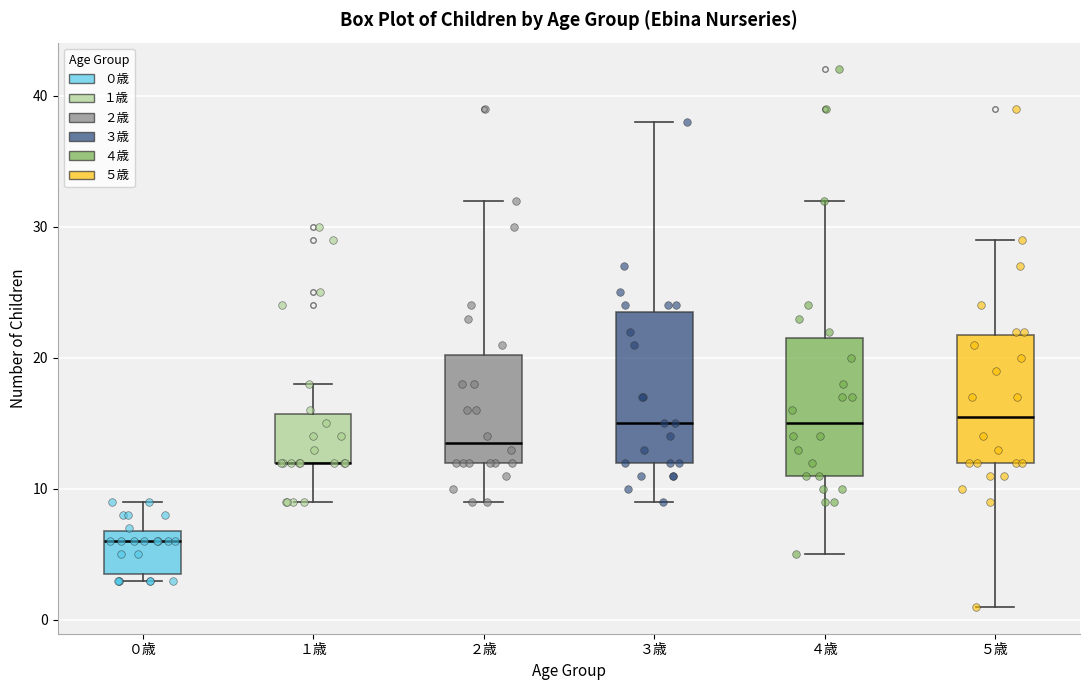

Reading left to right, transcribe this box plot: for each box, give where its median line is, the range the box spans, and where its two whiskers end, as read against the y-axis. The values are not printed on the chart, so give them approximately, as read against the axis.

０歳: median 6, box 4 to 7, whiskers 3 to 9
１歳: median 12 (drawn on the box's lower edge), box 12 to 16, whiskers 9 to 18
２歳: median 14, box 12 to 20, whiskers 9 to 32
３歳: median 15, box 12 to 24, whiskers 9 to 38
４歳: median 15, box 11 to 22, whiskers 5 to 32
５歳: median 16, box 12 to 22, whiskers 1 to 29